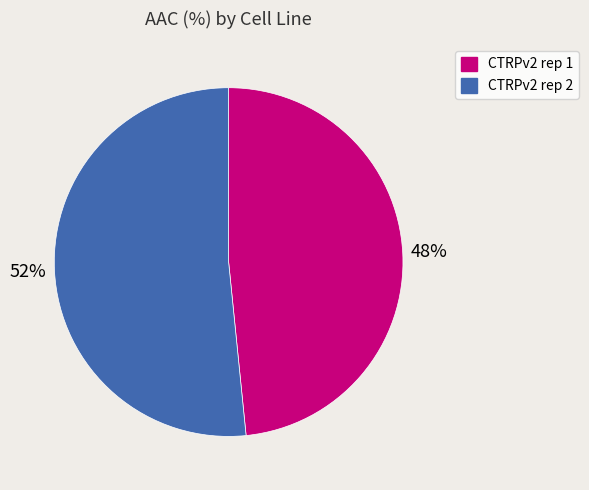

To the nearest percent, what is the combined percentage of CTRPv2 rep 1 and CTRPv2 rep 2?

100%